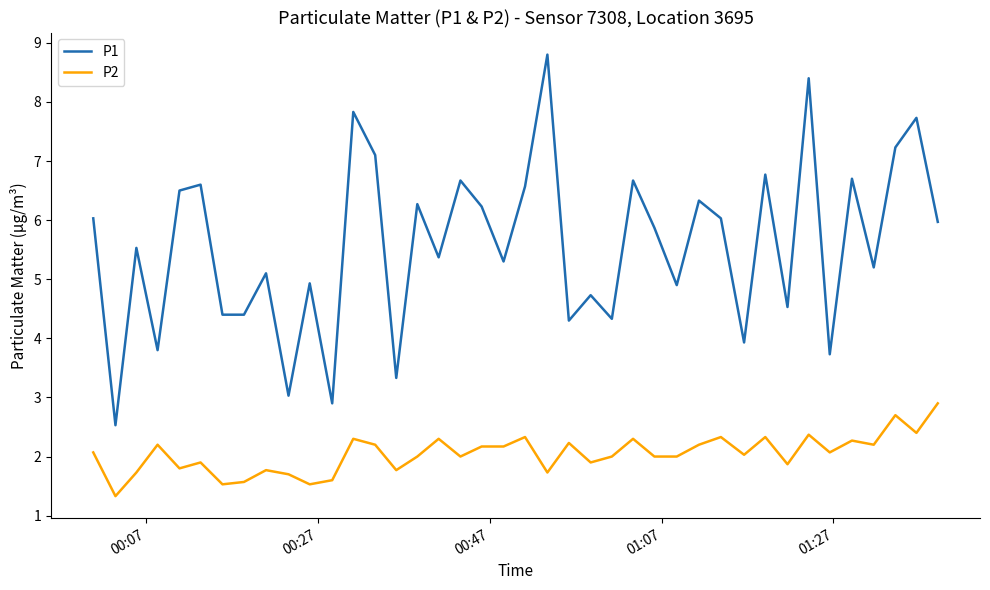

At how many categories does at least one series exceed 1?

40